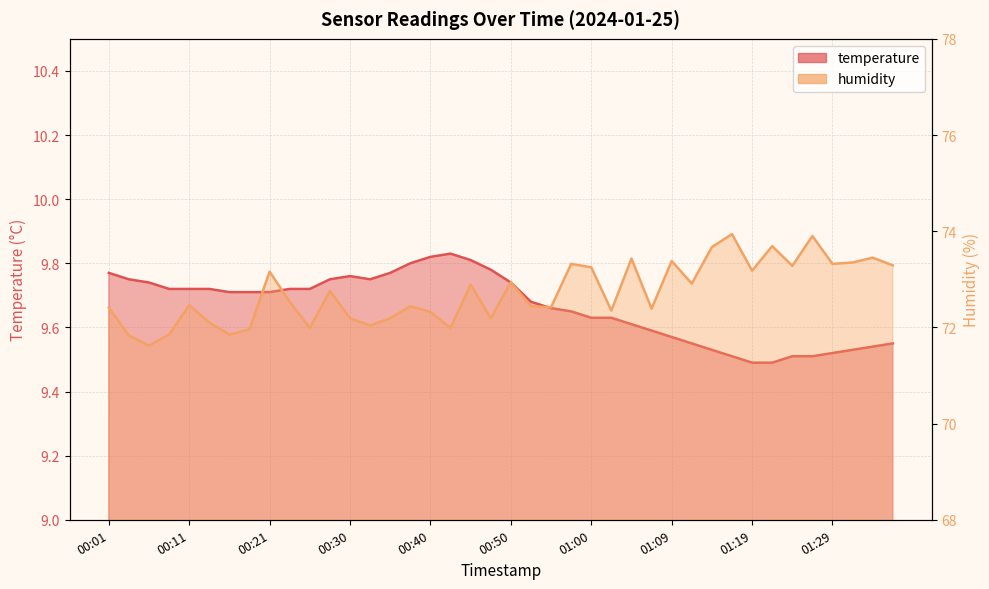

How many values in the humidity series exceed 72?

33